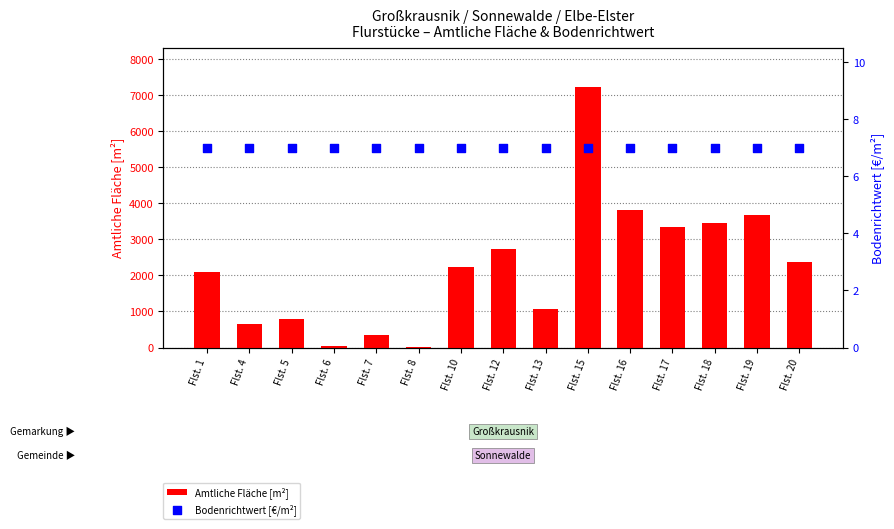

What are all the series names shown in the legend?

Amtliche Fläche [m²], Bodenrichtwert [€/m²]